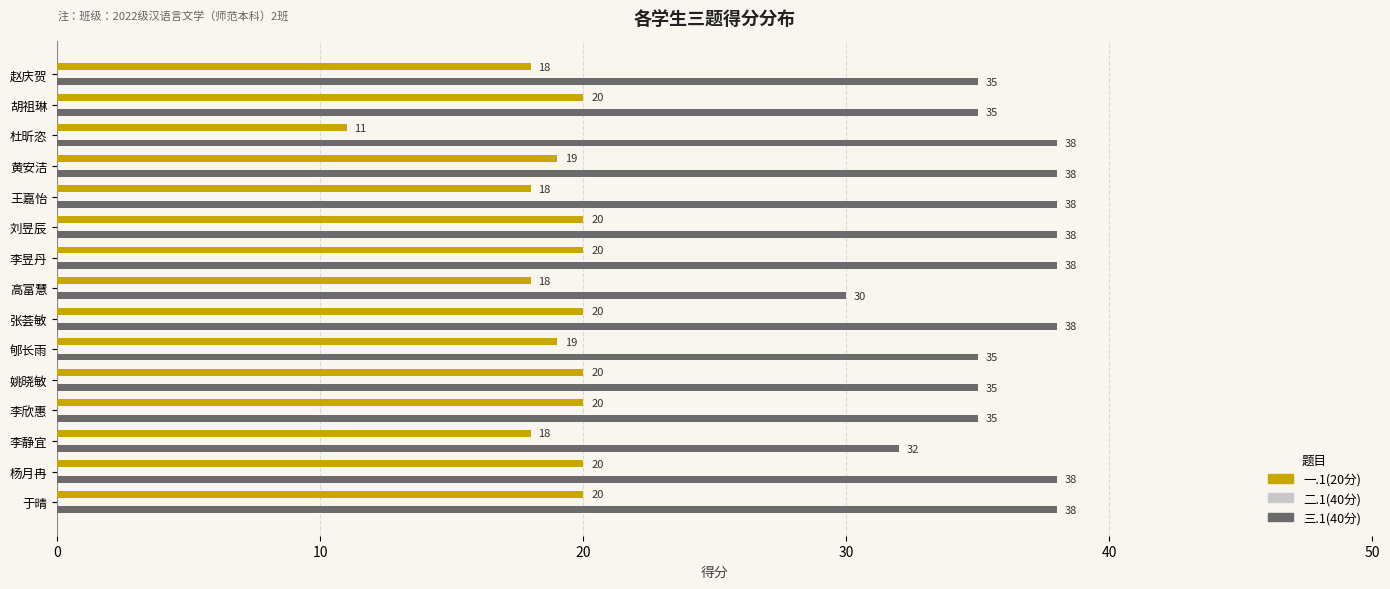

What is the total value across all series at 李昱丹?

58